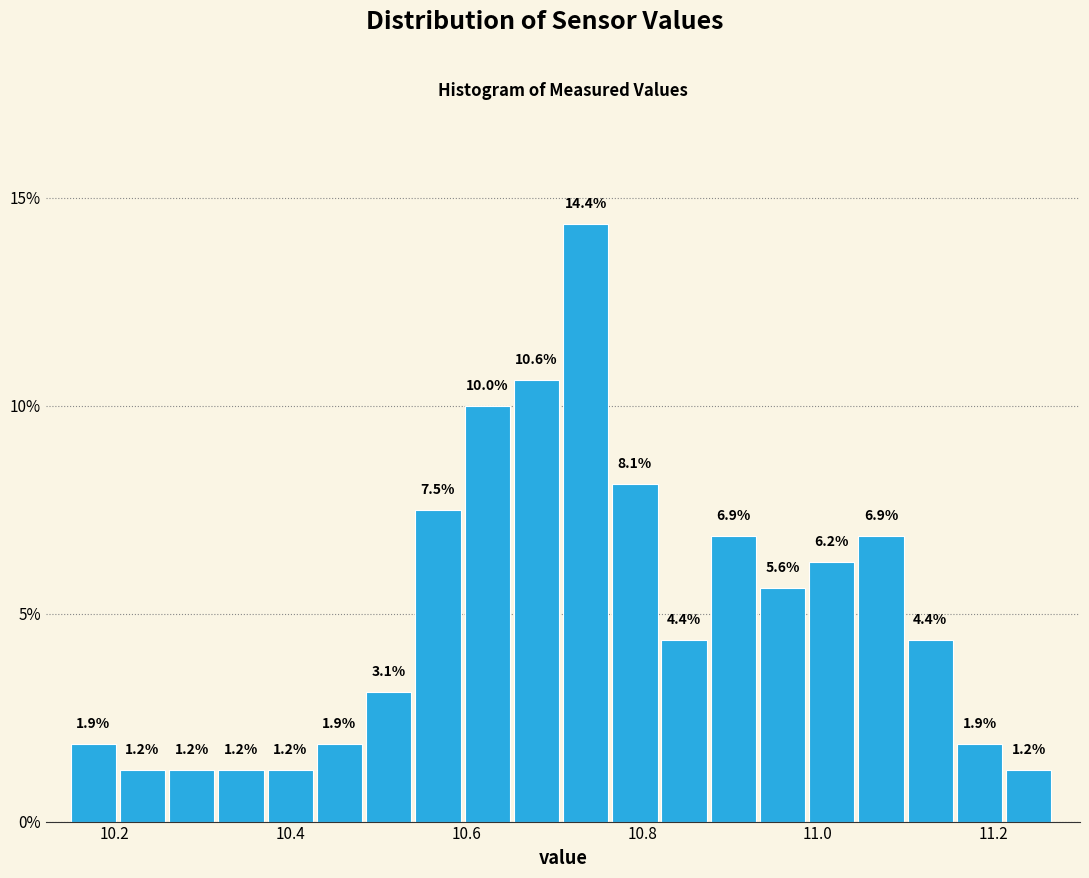

Read against the x-axis, roughly where is the centre of the tallest bar?

10.74